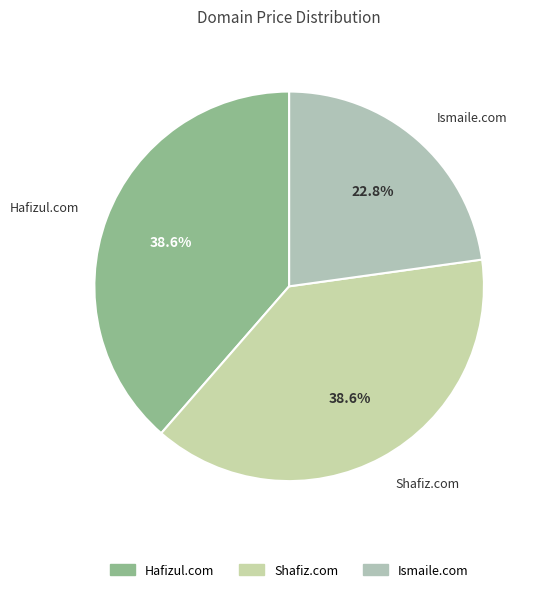

What percentage is the Hafizul.com slice, to the nearest percent?

39%